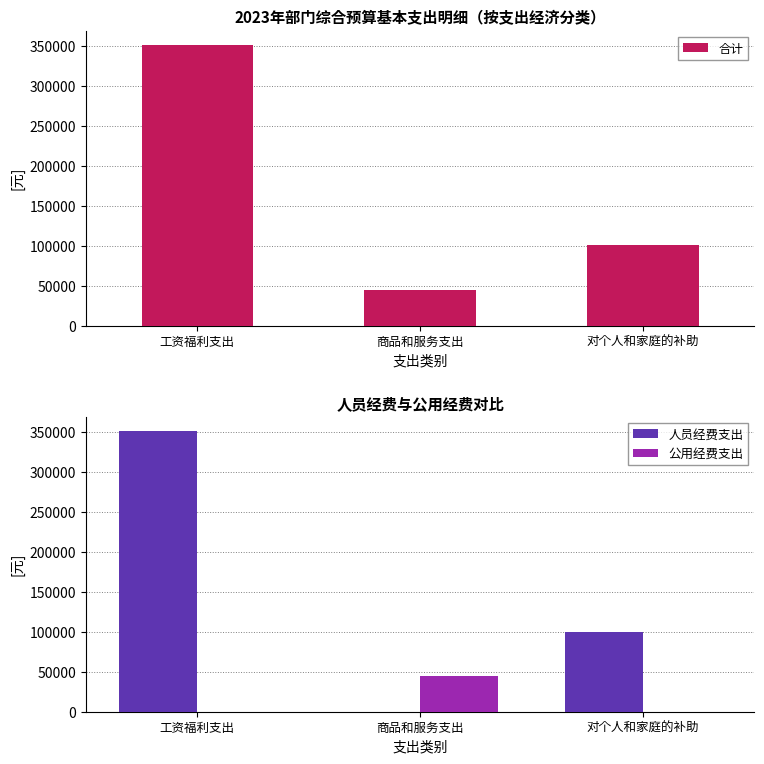

What is the sum of all 人员经费支出 values?

451848